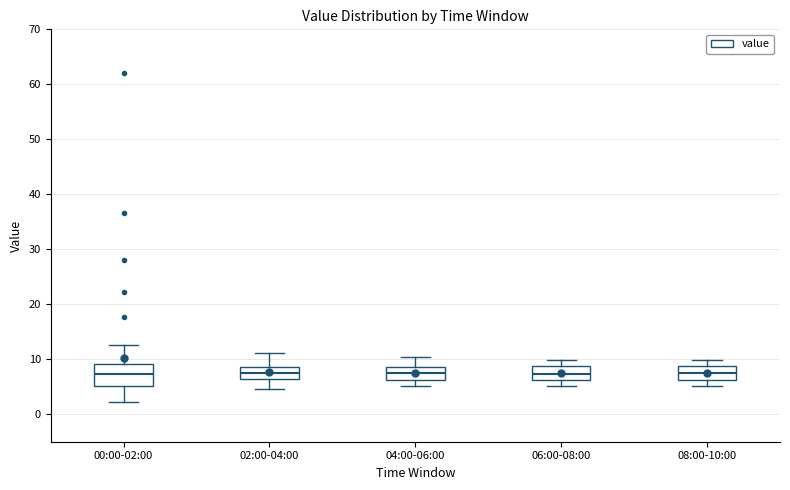

Reading left to right, transcribe this box plot: for each box, give where its median line is, the range the box spans, and where its two whiskers end, as read against the y-axis. The values are not printed on the chart, so give them approximately, as read against the axis.

00:00-02:00: median 7, box 5 to 9, whiskers 2 to 13
02:00-04:00: median 7, box 6 to 9, whiskers 5 to 11
04:00-06:00: median 7, box 6 to 9, whiskers 5 to 10
06:00-08:00: median 7, box 6 to 9, whiskers 5 to 10
08:00-10:00: median 7, box 6 to 9, whiskers 5 to 10